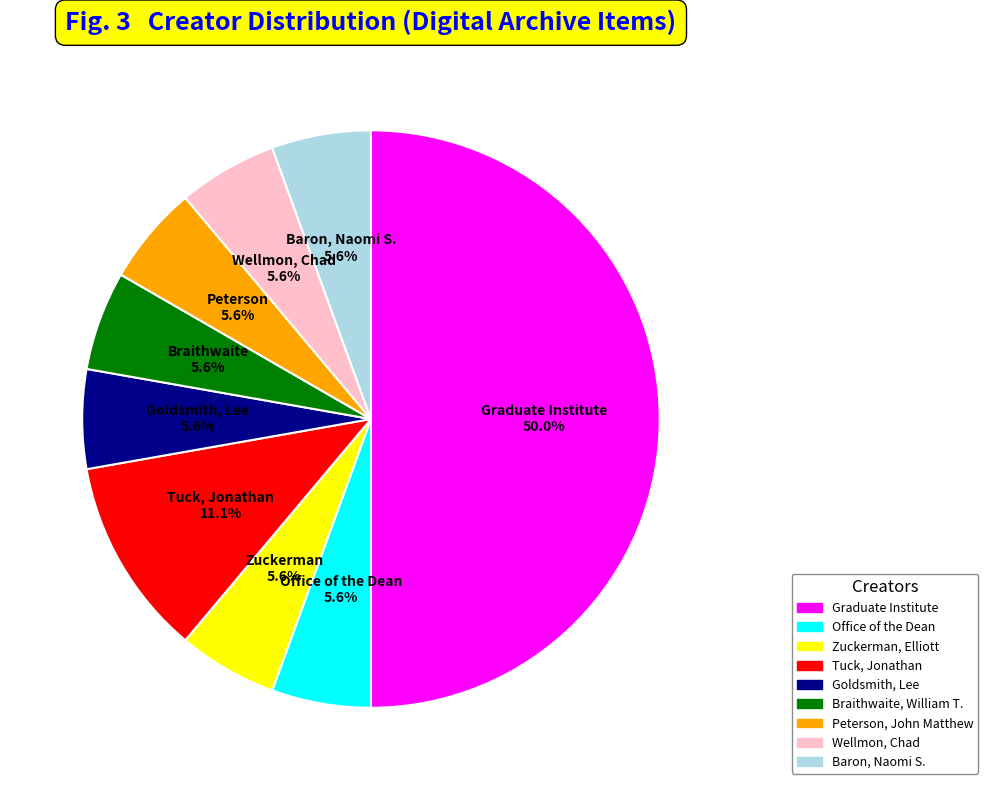

How many slices are in this pie chart?

9